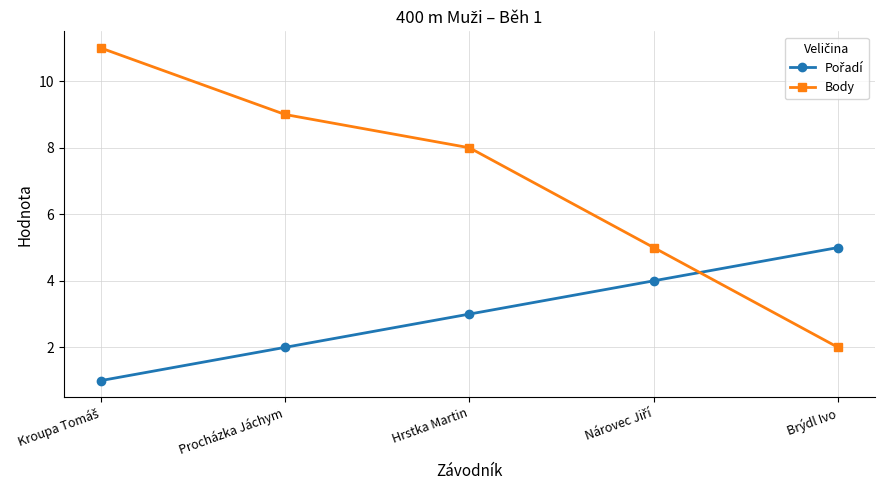

The value of Body at Procházka Jáchym is 9. True or false?

True